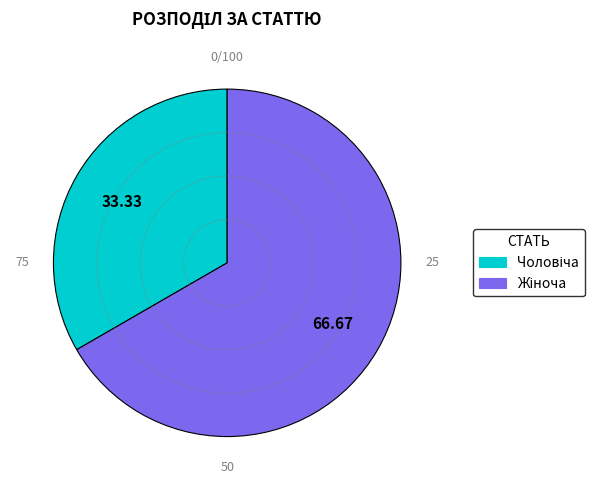

Count the number of slices in the pie.

2